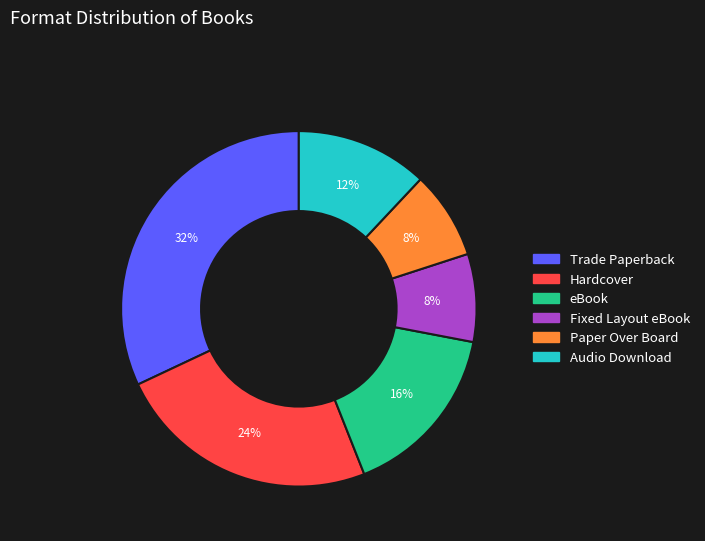

Is Trade Paperback the majority of the pie?

No